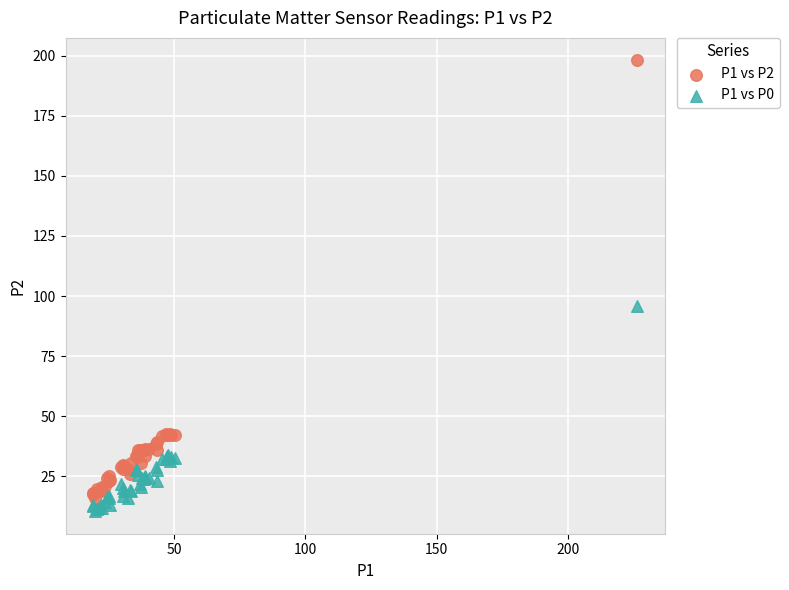

Across all series, what Y value is closest to 104?

96.0